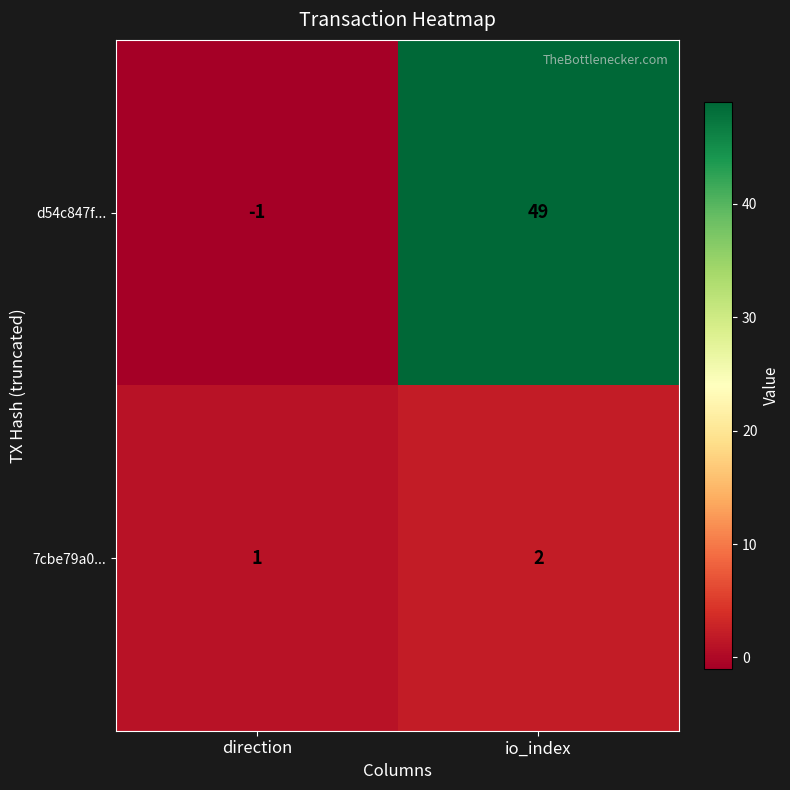

At which category is the sum across all series the highest?

io_index